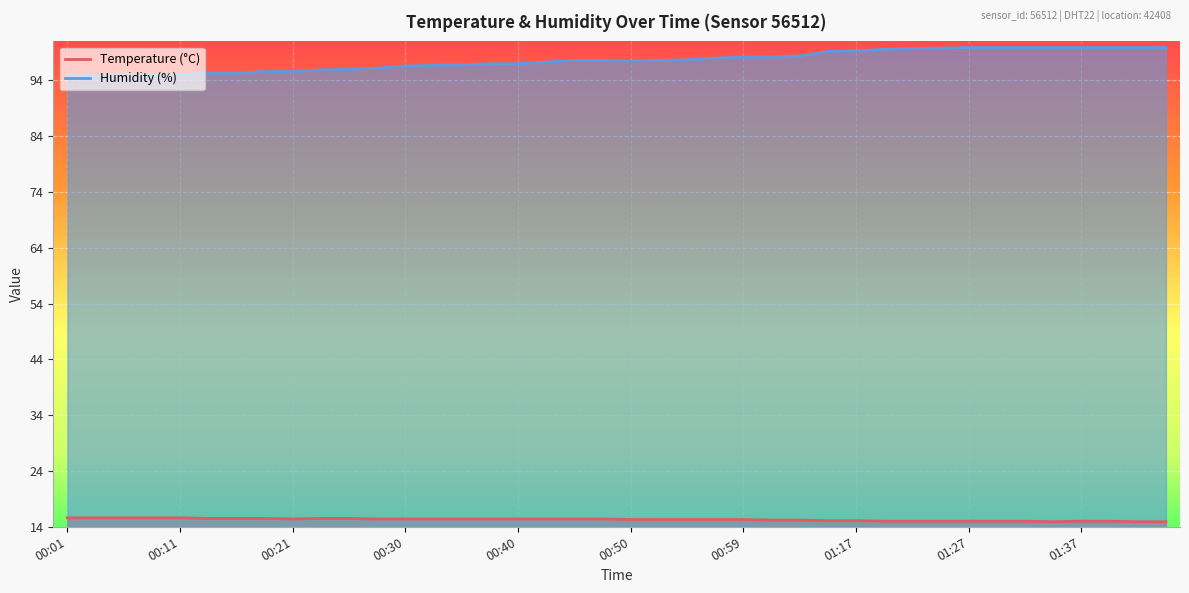

What is the difference between the maximum and minimum values in the Temperature (°C) series?

0.7